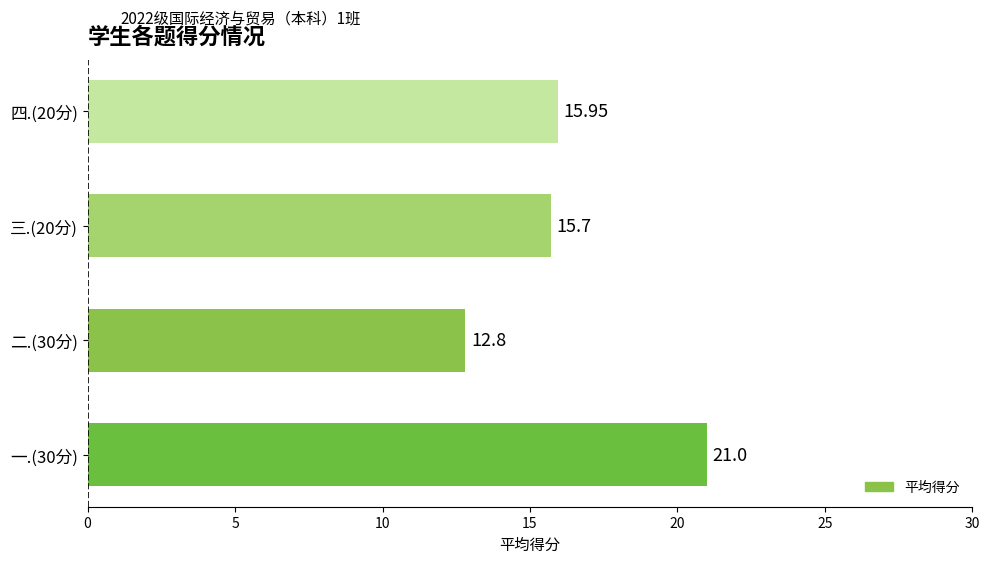

What is the difference between the maximum and second lowest values?

5.3